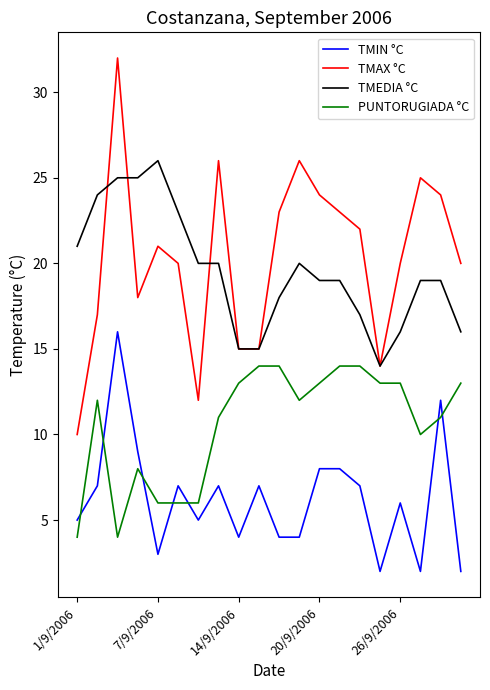

What is the highest value of the PUNTORUGIADA °C series?

14